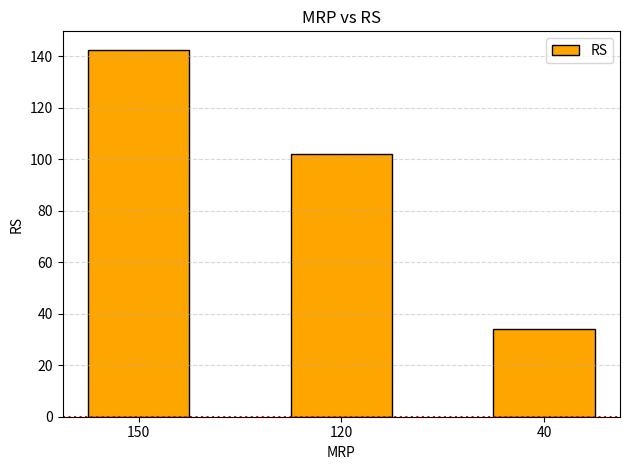

Which label corresponds to the smallest value in the chart?

40